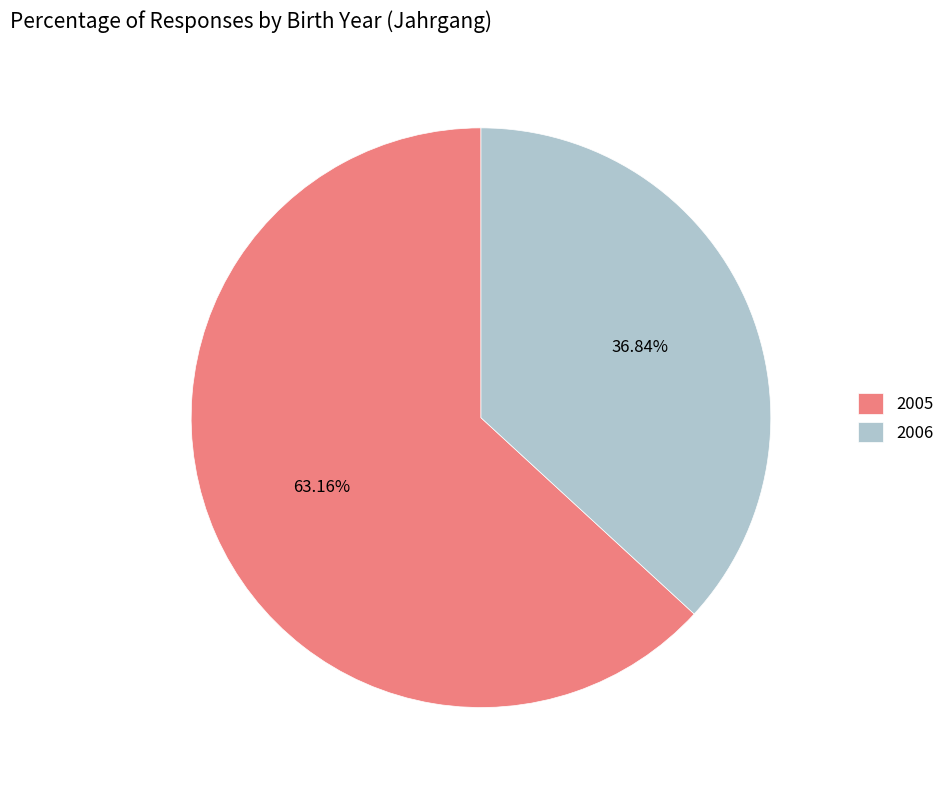

Which slice is the largest?

2005